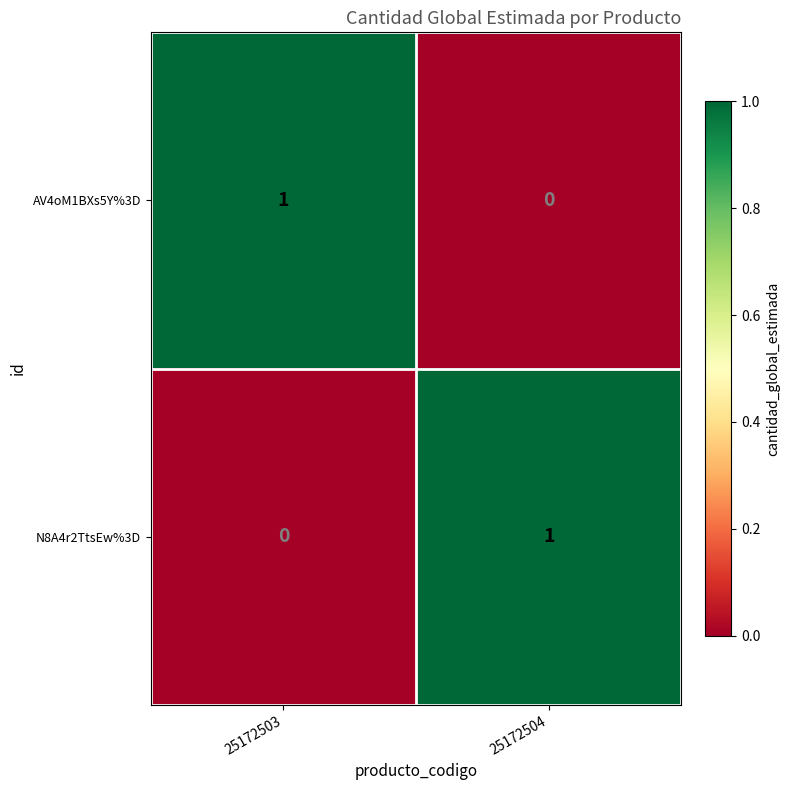

What is the maximum value shown in the chart?

1